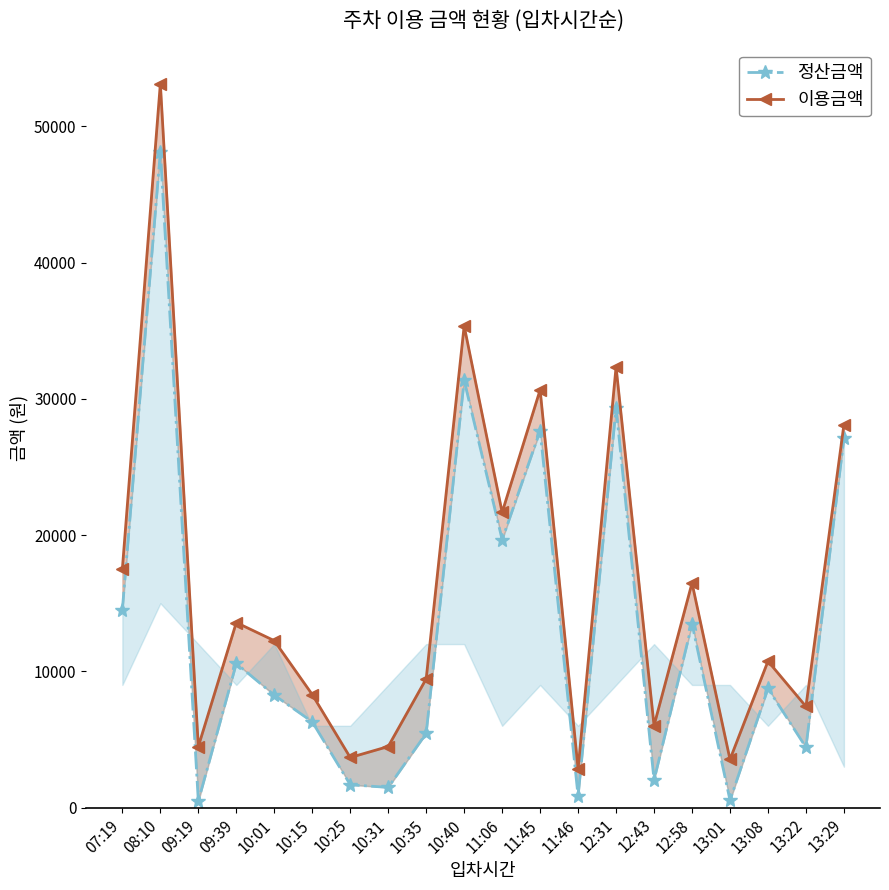

What position from the right is 12:58?

5